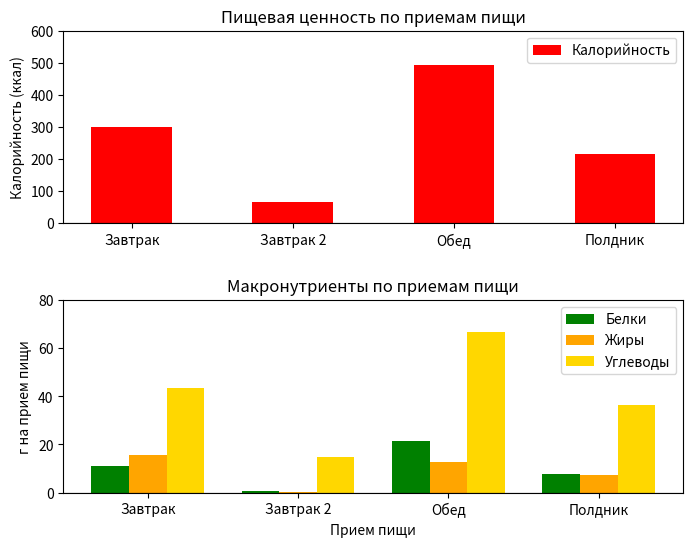

The Калорийность series shows 112.8 at Полдник. True or false?

False